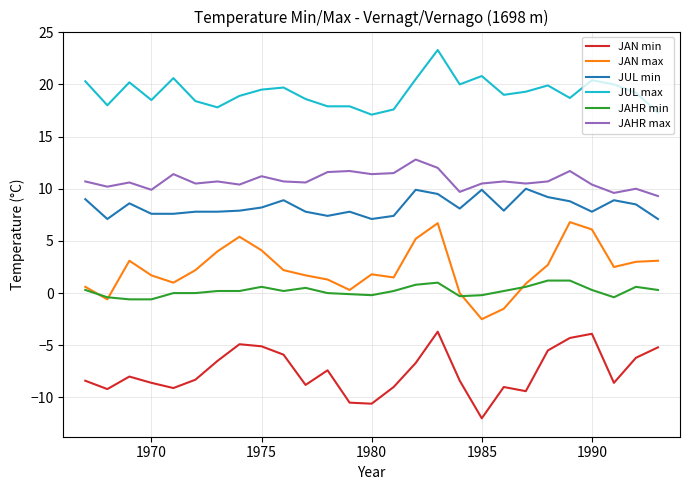

List the series in order of their peak value, highest first.

JUL max, JAHR max, JUL min, JAN max, JAHR min, JAN min